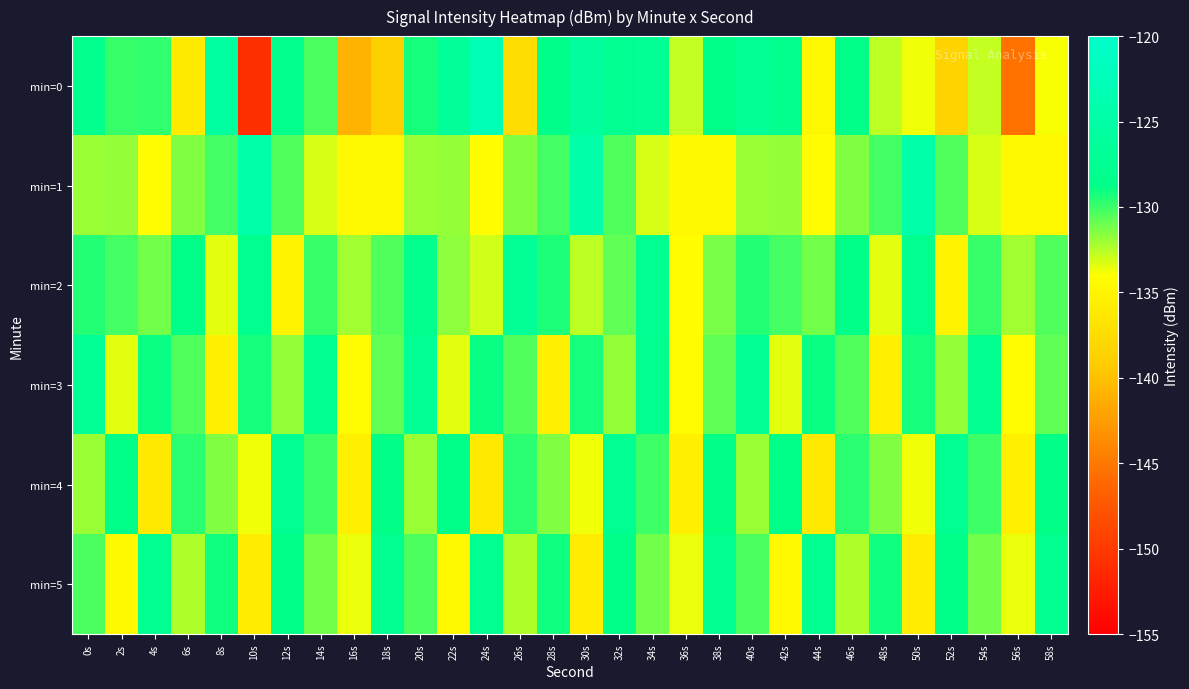

At 40s, list the series in order from largest to smallest.

min=0, min=3, min=2, min=5, min=1, min=4